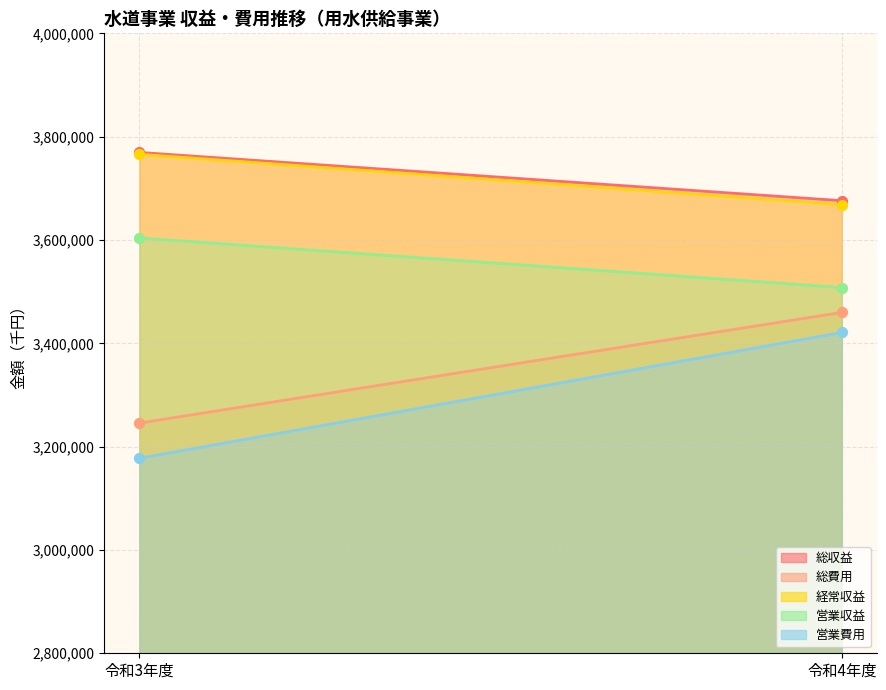

At how many categories does at least one series exceed 3245819?

2